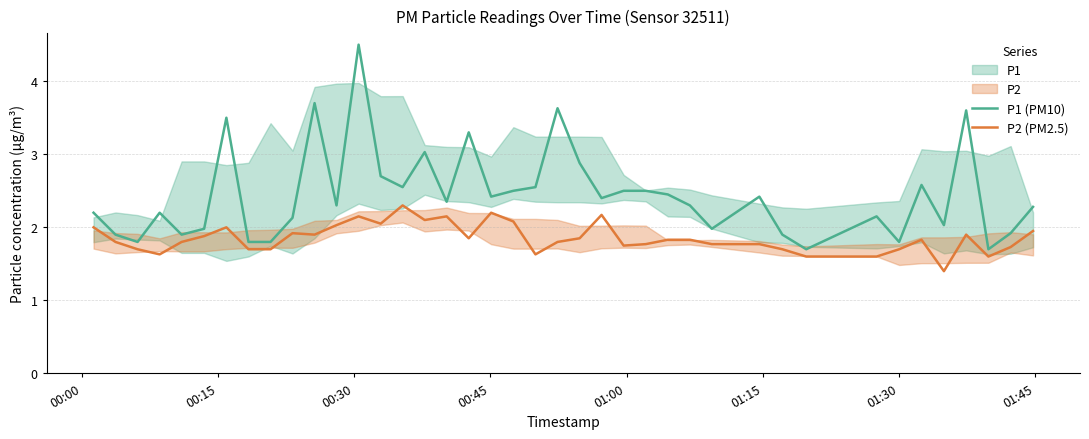

What is the difference between the second highest and second lowest values in the P2 (PM2.5) series?

0.6